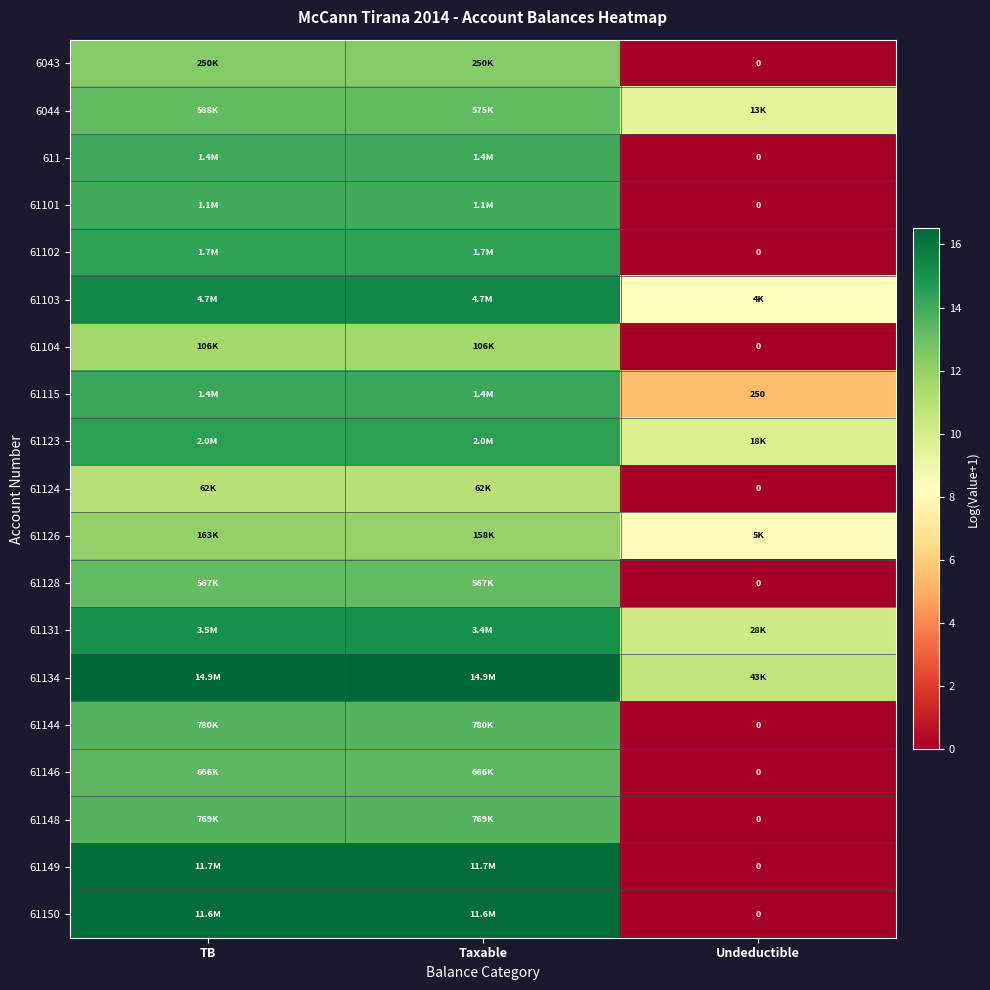

At which label does 61150 first exceed 16?

TB